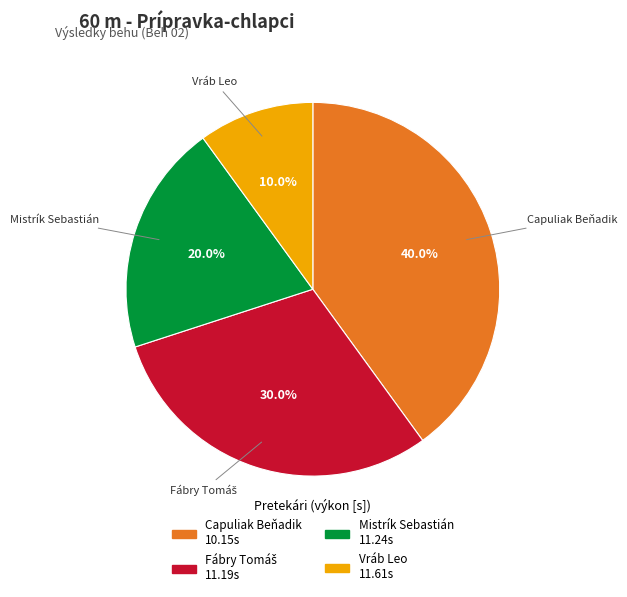

Is there any slice that represents more than half of the pie?

No